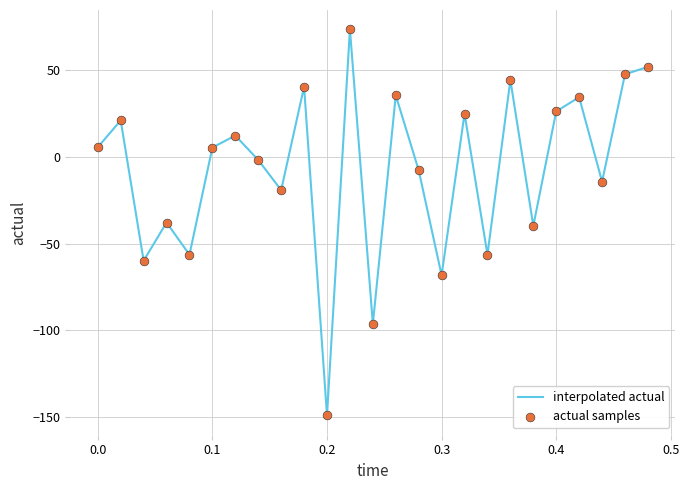

What is the smallest value displayed?

-148.8